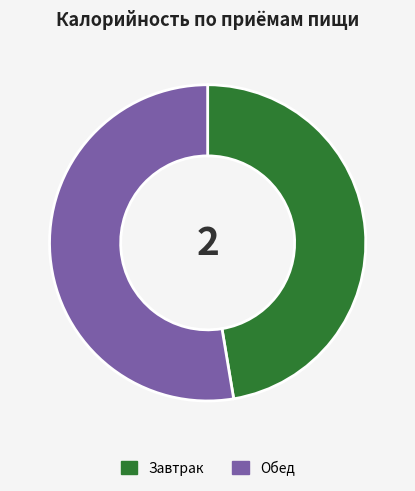

Do Завтрак and Обед together represent more than half of the pie?

Yes